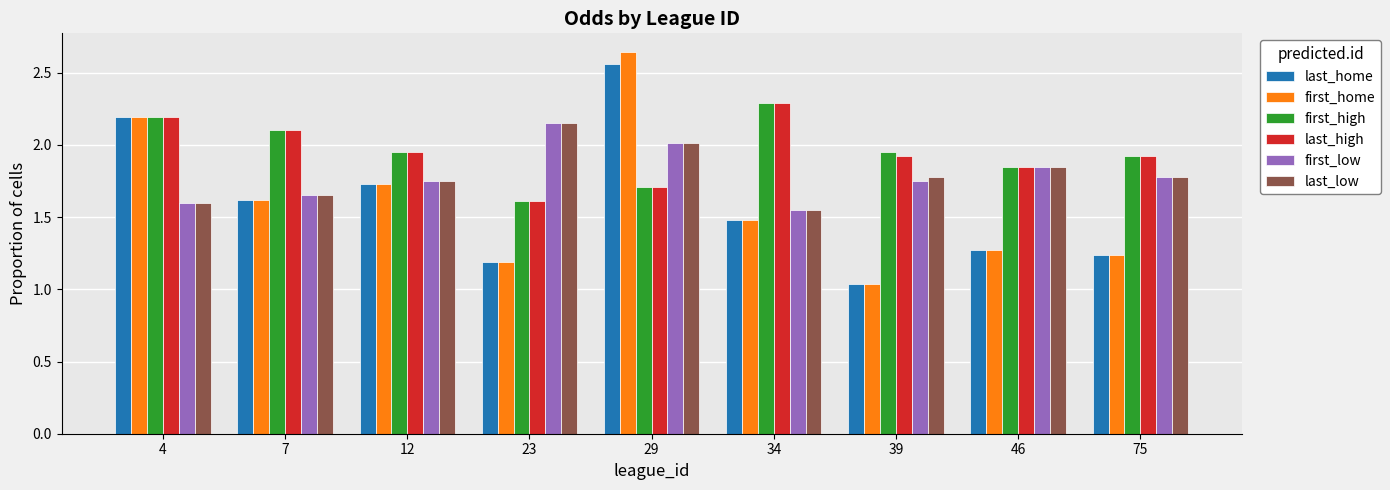

Is it true that last_high equals 1.9 at 46?

True